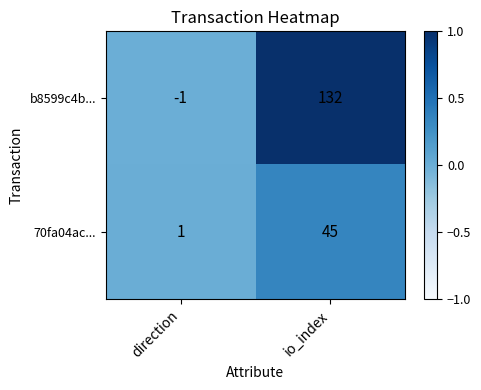

Between direction and io_index, which series saw the biggest shift?

b8599c4b...